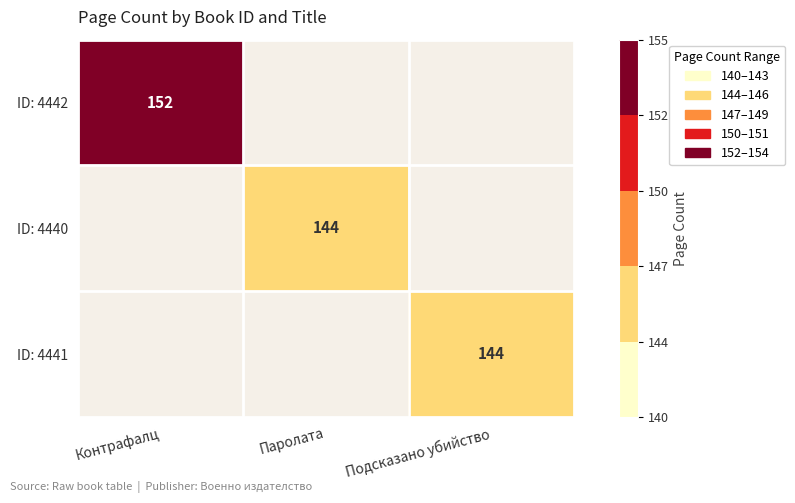

How many distinct data groups are displayed?

3